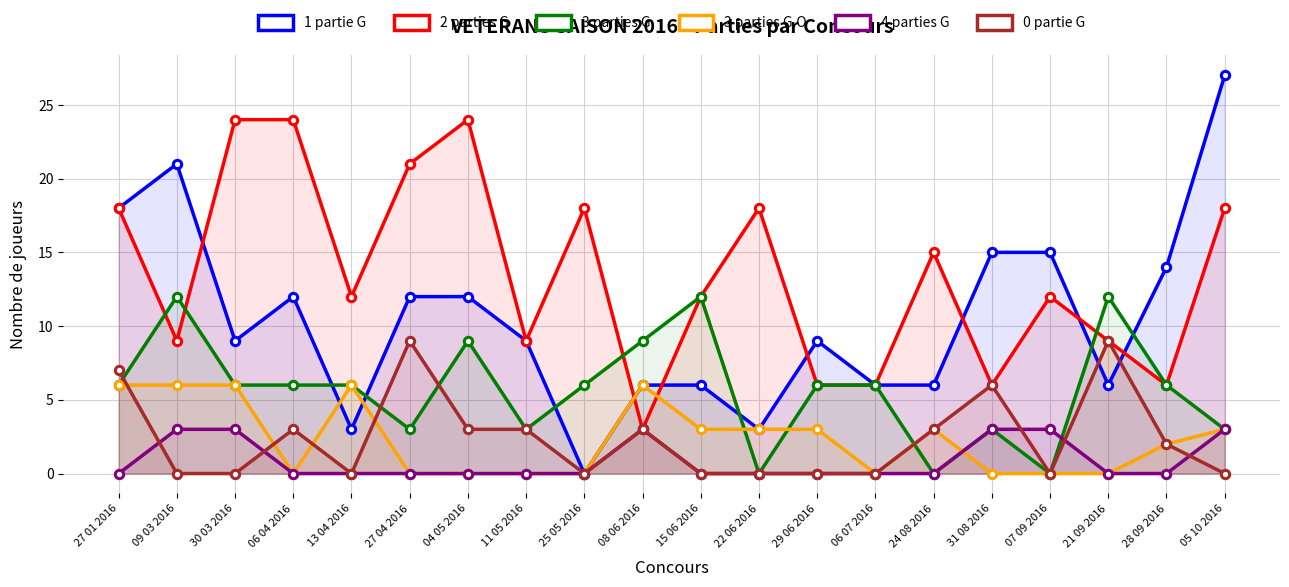

What is the difference between the maximum and minimum values in the 3 parties G.O series?

6